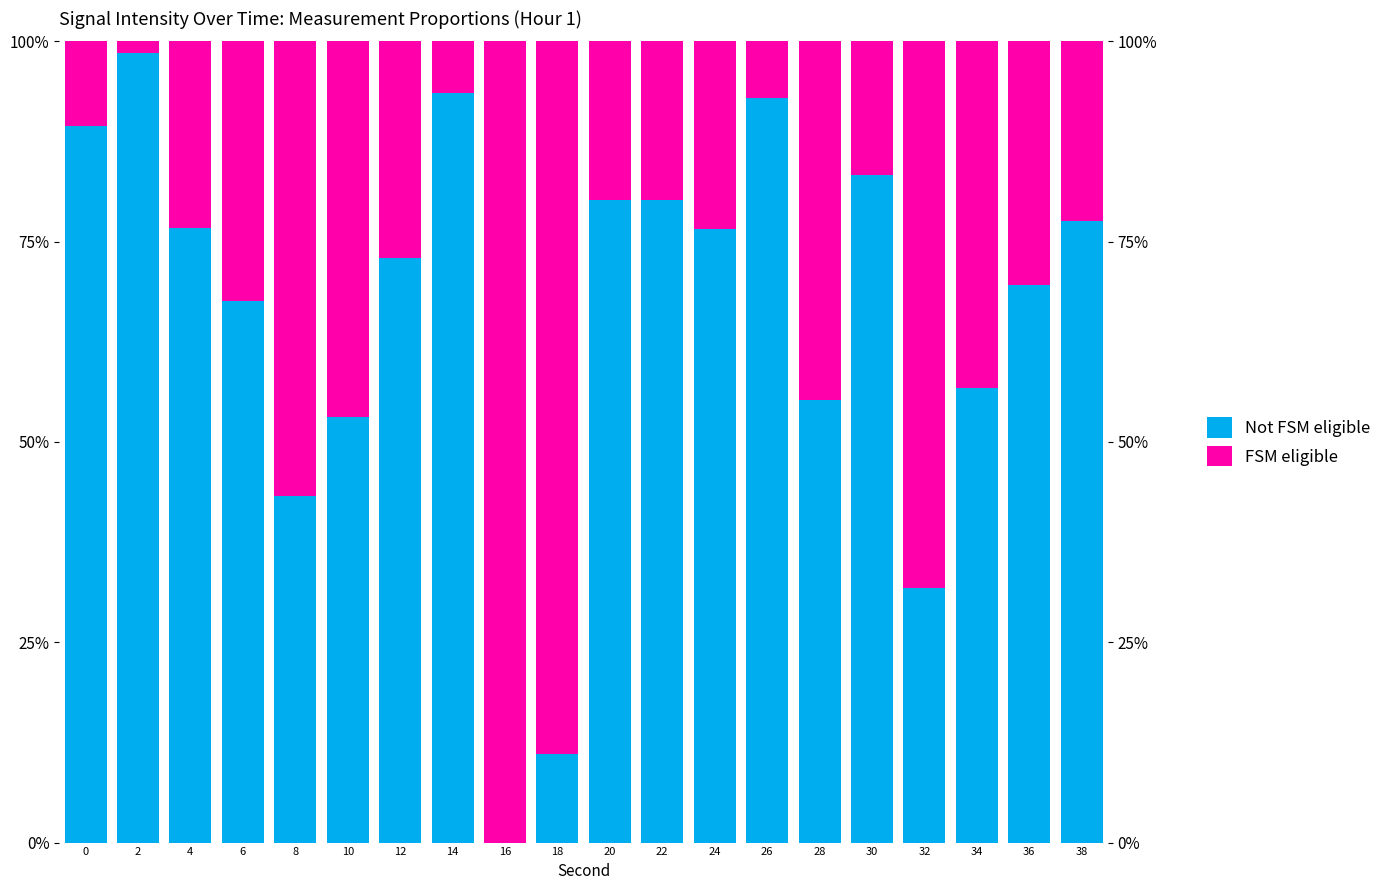

How many values in the Not FSM eligible series are below 76?

10